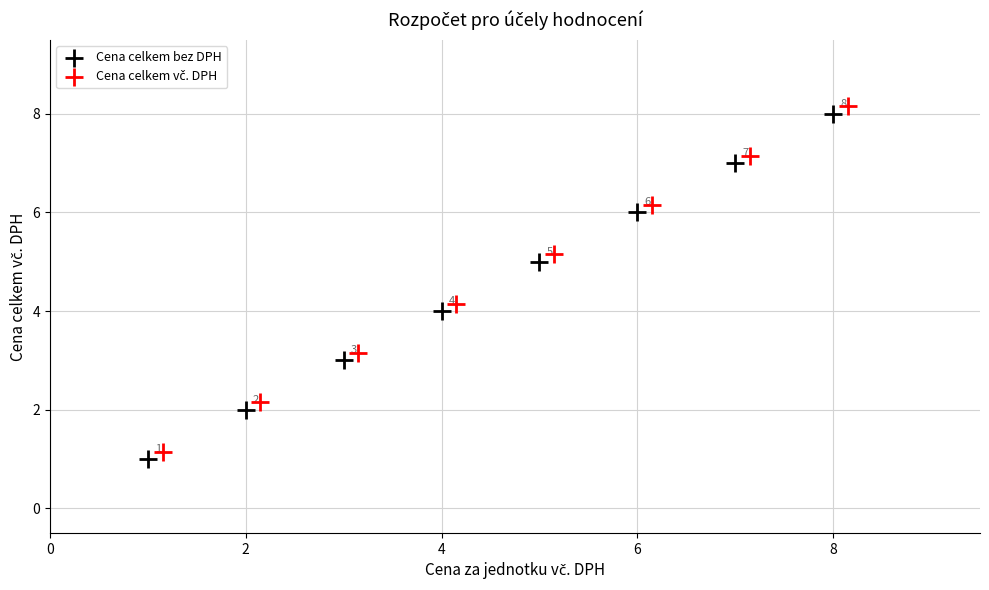

Which series reaches the minimum Y coordinate?

Cena celkem bez DPH